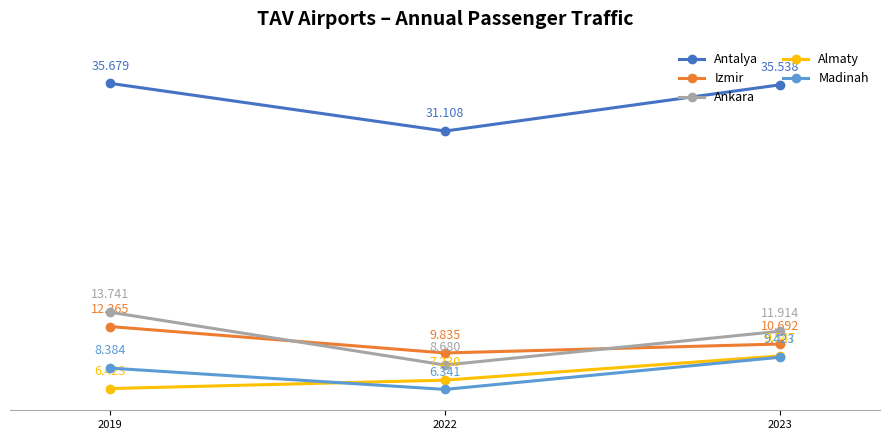

What value does the Almaty series have at 2019?

6.4